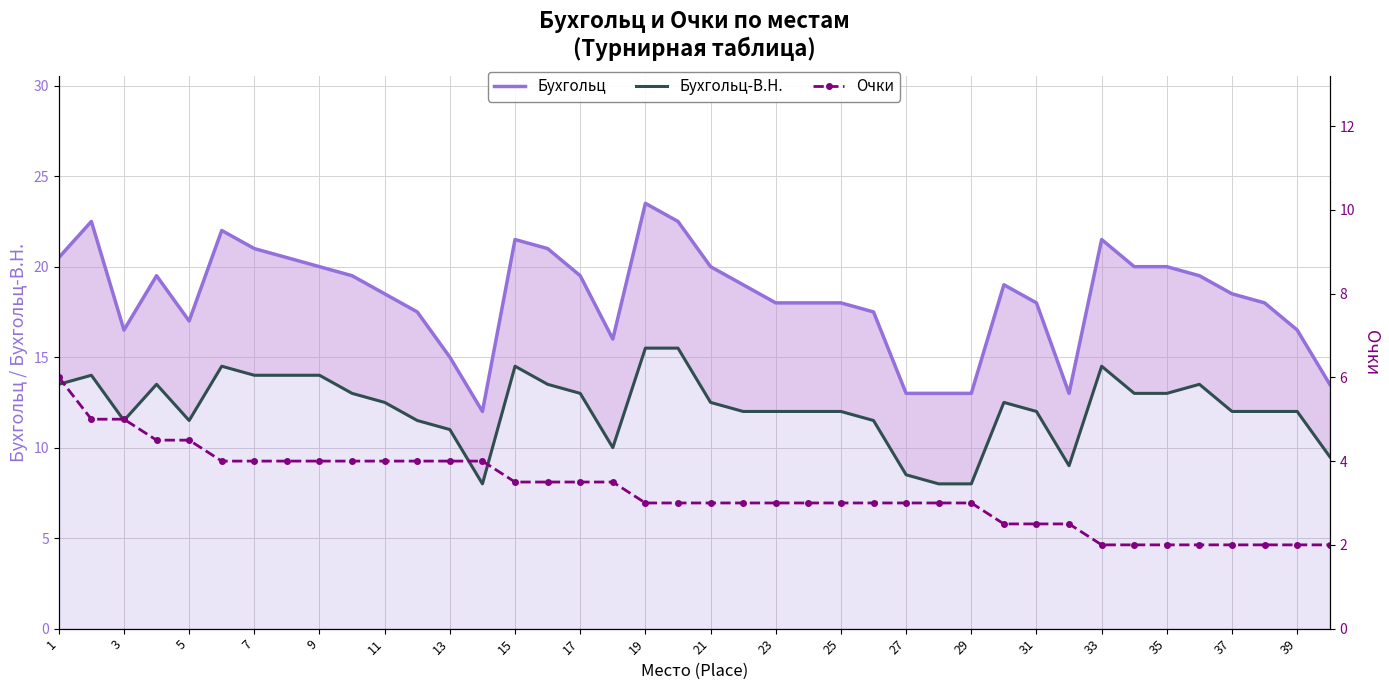

Reading left to right, list all the values displayed in this chart.

Бухгольц: 20.5	22.5	16.5	19.5	17.0	22.0	21.0	20.5	20.0	19.5	18.5	17.5	15.0	12.0	21.5	21.0	19.5	16.0	23.5	22.5	20.0	19.0	18.0	18.0	18.0	17.5	13.0	13.0	13.0	19.0	18.0	13.0	21.5	20.0	20.0	19.5	18.5	18.0	16.5	13.5
Бухгольц-В.Н.: 13.5	14.0	11.5	13.5	11.5	14.5	14.0	14.0	14.0	13.0	12.5	11.5	11.0	8.0	14.5	13.5	13.0	10.0	15.5	15.5	12.5	12.0	12.0	12.0	12.0	11.5	8.5	8.0	8.0	12.5	12.0	9.0	14.5	13.0	13.0	13.5	12.0	12.0	12.0	9.5
Очки: 6.0	5.0	5.0	4.5	4.5	4.0	4.0	4.0	4.0	4.0	4.0	4.0	4.0	4.0	3.5	3.5	3.5	3.5	3.0	3.0	3.0	3.0	3.0	3.0	3.0	3.0	3.0	3.0	3.0	2.5	2.5	2.5	2.0	2.0	2.0	2.0	2.0	2.0	2.0	2.0